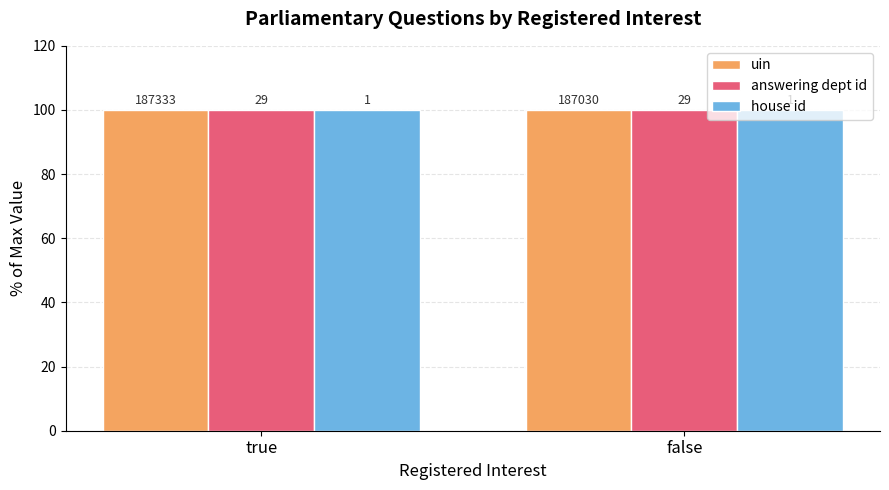

What is the smallest value displayed?

99.8